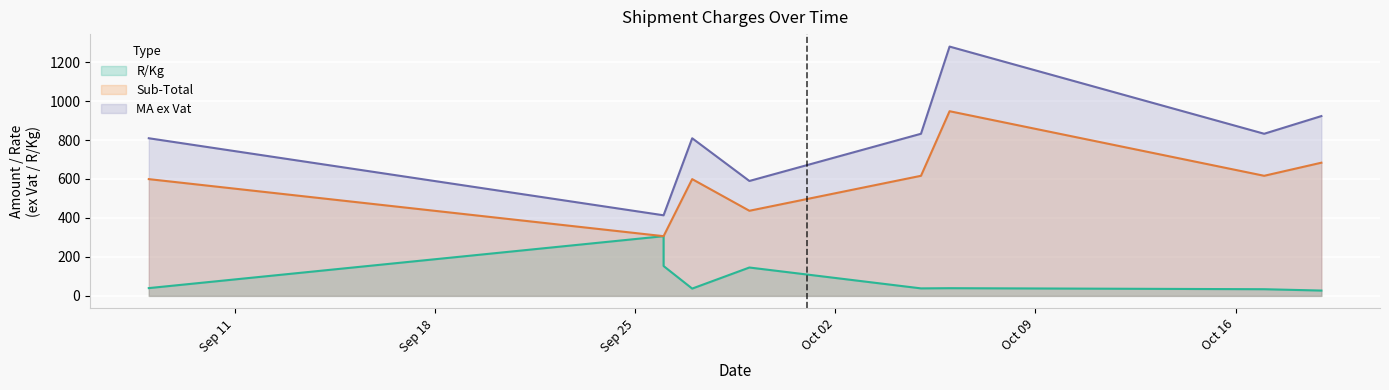

Where is MA ex Vat nearest to the value 846?

2023-10-05